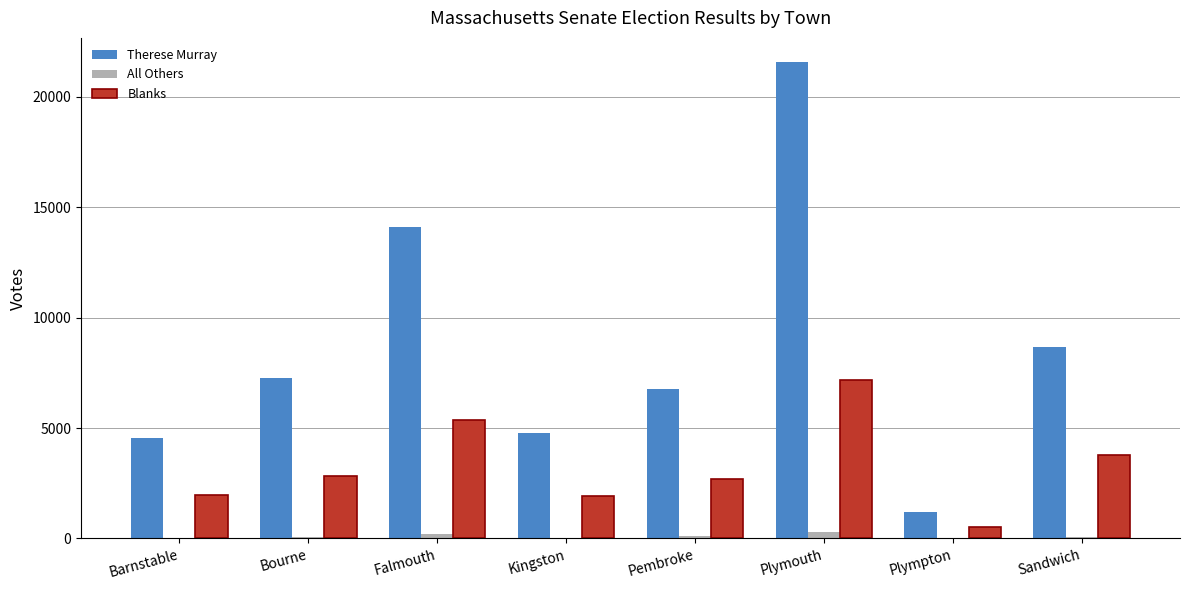

The value of Blanks at Barnstable is 1123. True or false?

False